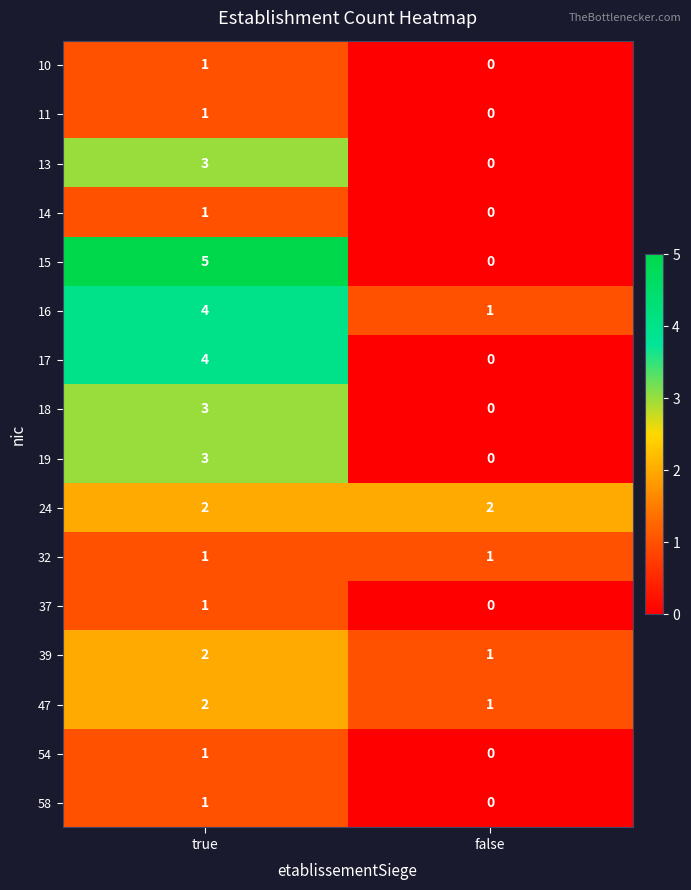

The 39 series shows 0 at false. True or false?

False